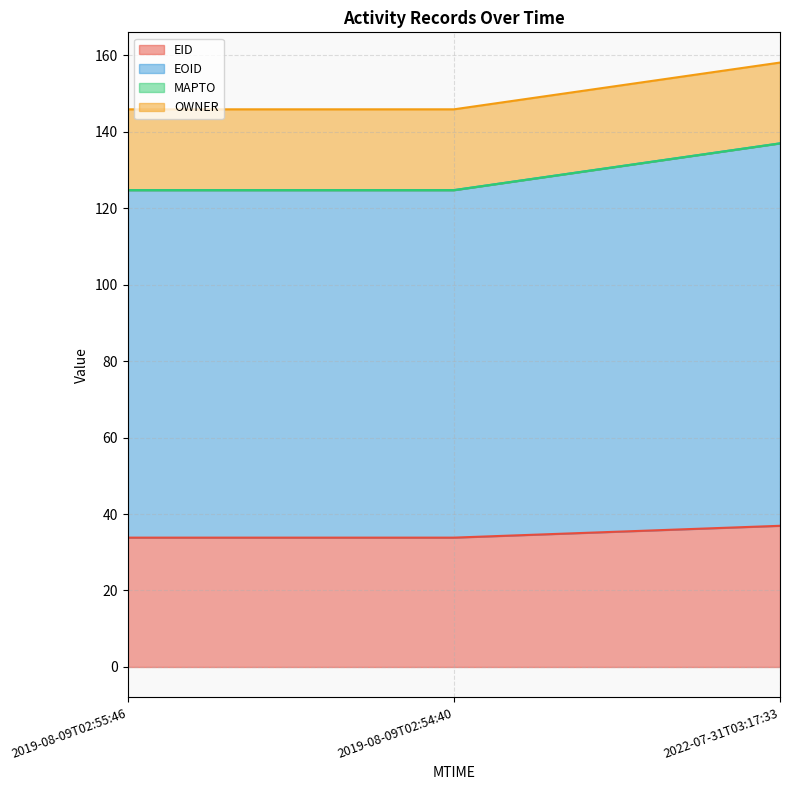

What is the lowest value of the EID series?

33.8